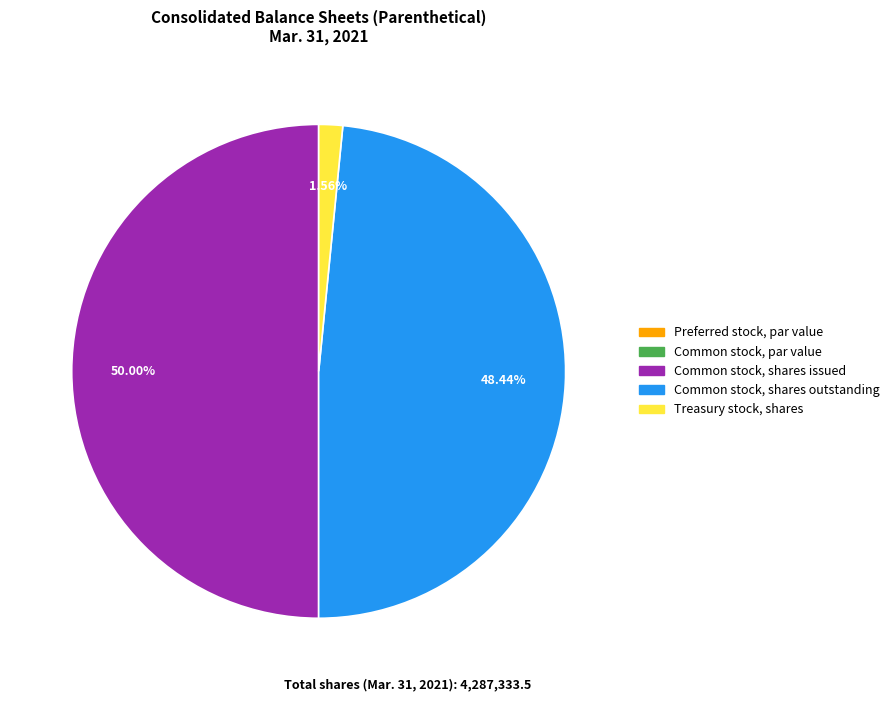

Which category has the biggest portion of the pie?

Common stock, shares issued